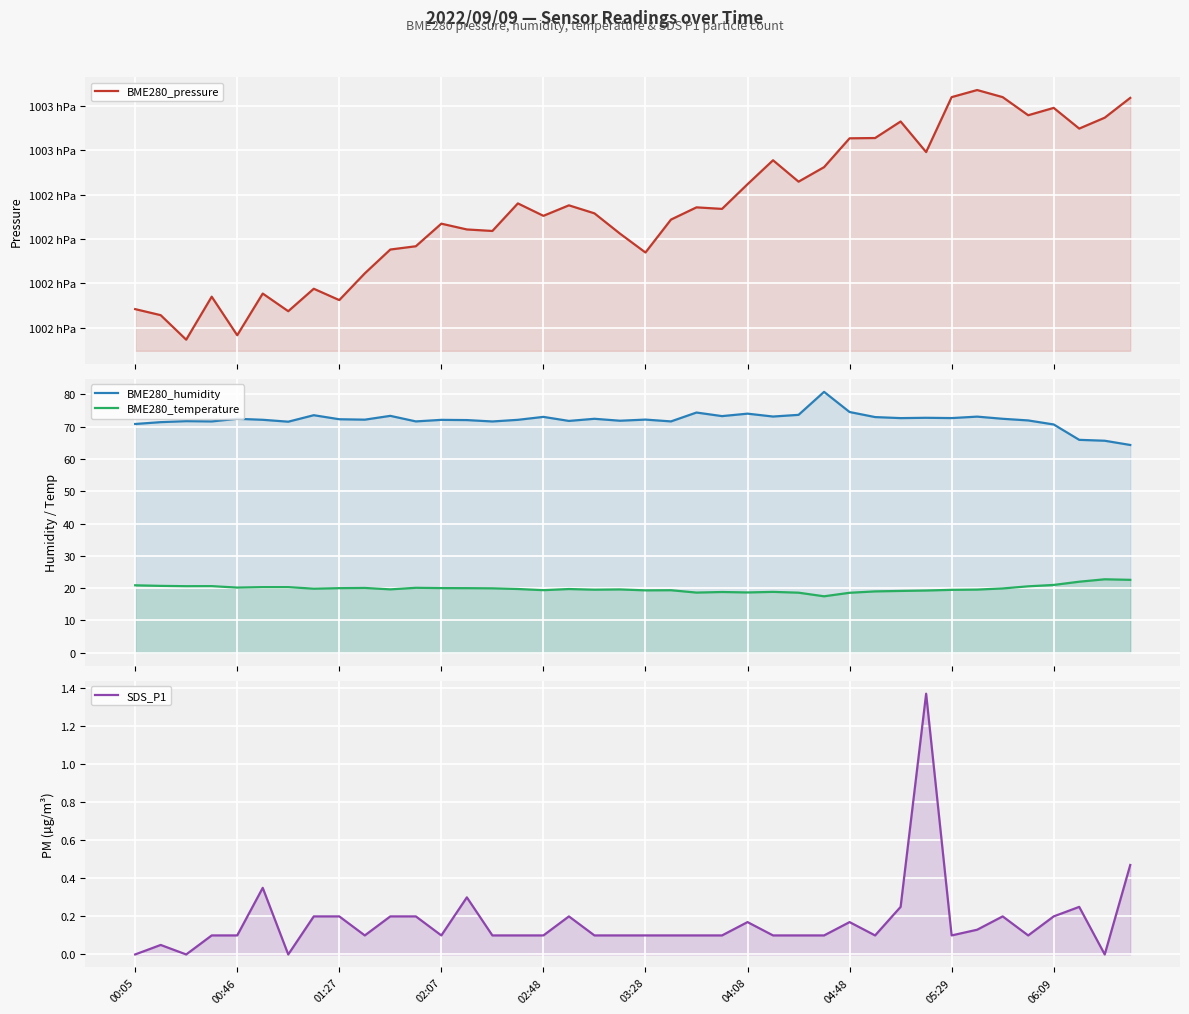

Reading left to right, extract all data points from this chart.

BME280_pressure: 100188.5	100185.8	100174.7	100194.1	100176.7	100195.5	100187.5	100197.6	100192.5	100204.6	100215.3	100216.8	100226.9	100224.3	100223.6	100236.0	100230.4	100235.2	100231.6	100222.4	100213.9	100228.8	100234.2	100233.6	100244.7	100255.4	100245.8	100252.3	100265.3	100265.4	100272.9	100259.1	100283.8	100287.0	100283.8	100275.7	100279.0	100269.7	100274.6	100283.5
BME280_humidity: 70.8	71.4	71.7	71.6	72.4	72.1	71.5	73.5	72.3	72.2	73.3	71.6	72.1	72.0	71.6	72.1	73.0	71.8	72.4	71.8	72.2	71.6	74.4	73.3	74.0	73.1	73.7	80.8	74.5	73.0	72.7	72.8	72.7	73.1	72.4	71.9	70.7	65.9	65.6	64.3
BME280_temperature: 20.9	20.7	20.6	20.6	20.1	20.3	20.3	19.8	20.0	20.0	19.6	20.1	20.0	20.0	19.9	19.7	19.4	19.7	19.5	19.6	19.3	19.3	18.6	18.8	18.6	18.8	18.6	17.4	18.5	19.0	19.1	19.2	19.4	19.5	19.9	20.5	21.0	22.0	22.7	22.6
SDS_P1: 0.0	0.1	0.0	0.1	0.1	0.3	0.0	0.2	0.2	0.1	0.2	0.2	0.1	0.3	0.1	0.1	0.1	0.2	0.1	0.1	0.1	0.1	0.1	0.1	0.2	0.1	0.1	0.1	0.2	0.1	0.2	1.4	0.1	0.1	0.2	0.1	0.2	0.2	0.0	0.5